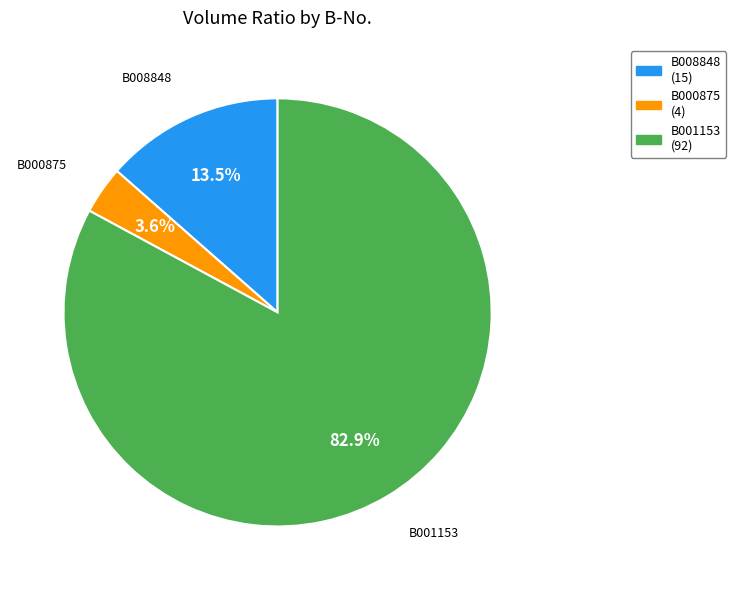

What percentage do B000875 and B001153 together represent?

86.5%